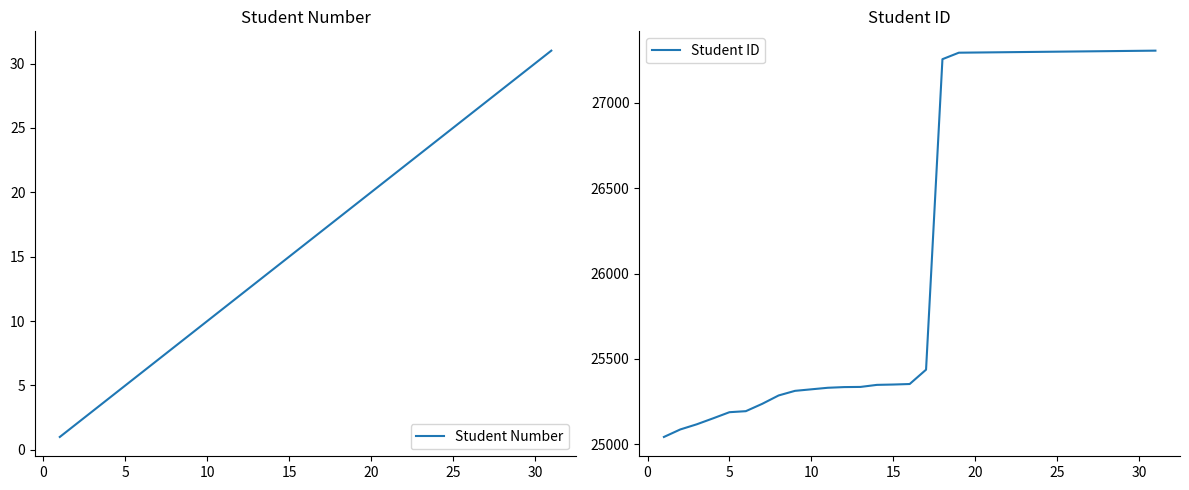

Reading left to right, transcribe all the data shown in this chart.

Student Number: 1	2	3	4	5	6	7	8	9	10	11	12	13	14	15	16	17	18	19	20	21	22	23	24	25	26	27	28	29	30	31
Student ID: 25043	25087	25117	25152	25188	25194	25237	25286	25313	25322	25331	25335	25336	25348	25350	25353	25437	27255	27293	27294	27295	27296	27297	27298	27299	27300	27301	27302	27303	27304	27305